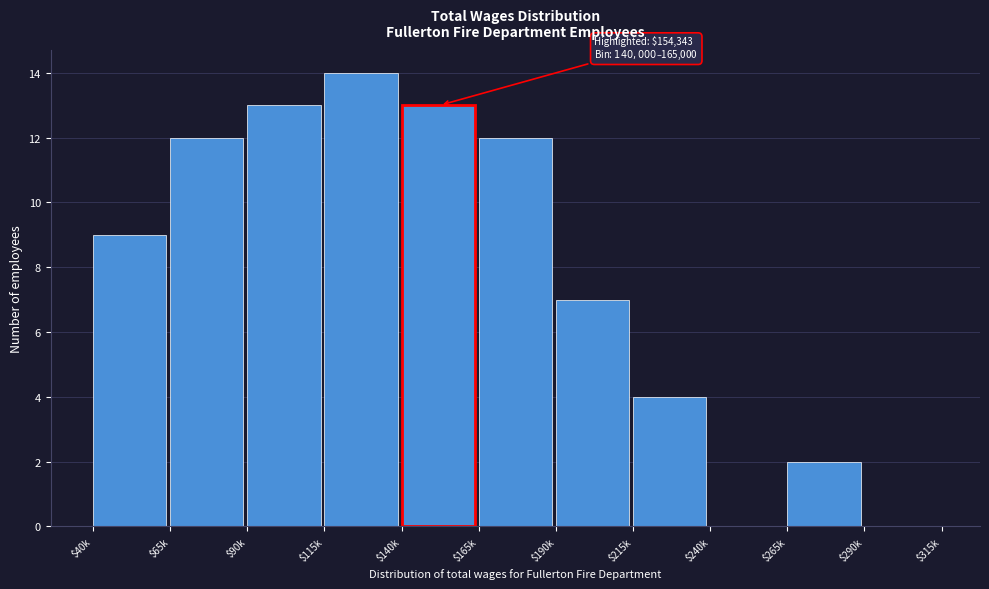

Which label corresponds to the largest value in the chart?

$115k